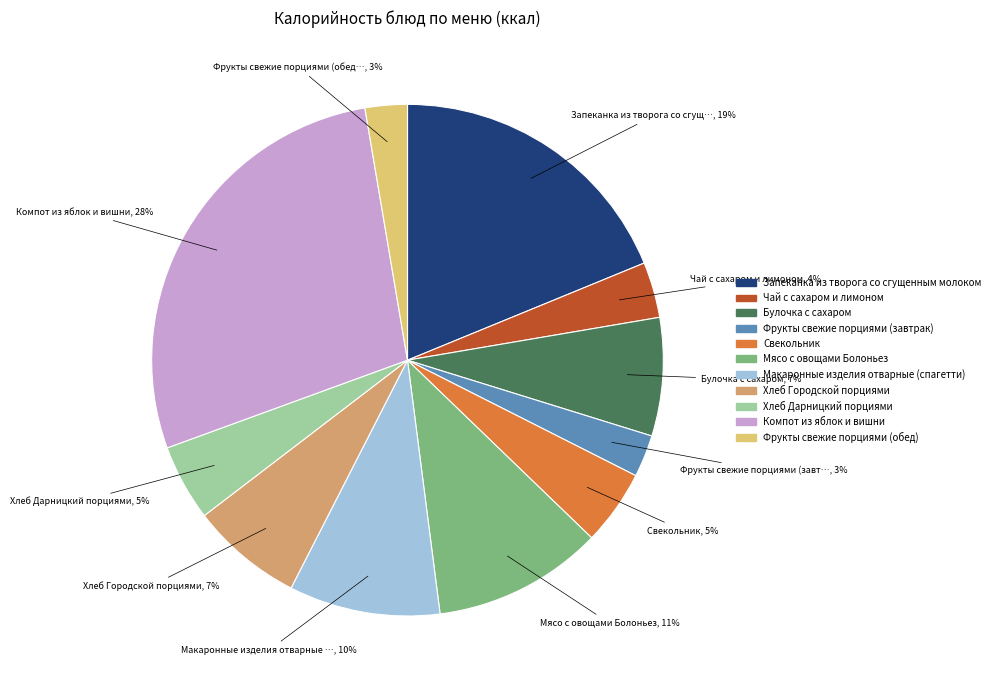

Is the sum of Фрукты свежие порциями (завтрак) and Булочка с сахаром greater than half?

No